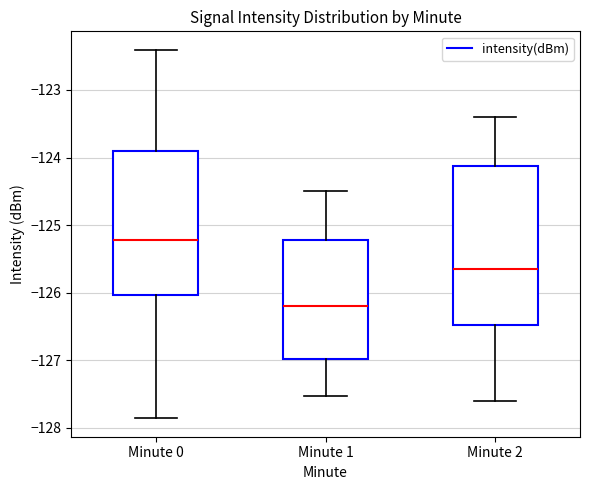

Reading left to right, read every box against the y-axis: the position of its median line, the range the box covers, and the ends of its whiskers. The values are not printed on the chart, so give them approximately, as read against the axis.

Minute 0: median -125.2, box -126.0 to -123.9, whiskers -127.9 to -122.4
Minute 1: median -126.2, box -127.0 to -125.2, whiskers -127.5 to -124.5
Minute 2: median -125.6, box -126.5 to -124.1, whiskers -127.6 to -123.4